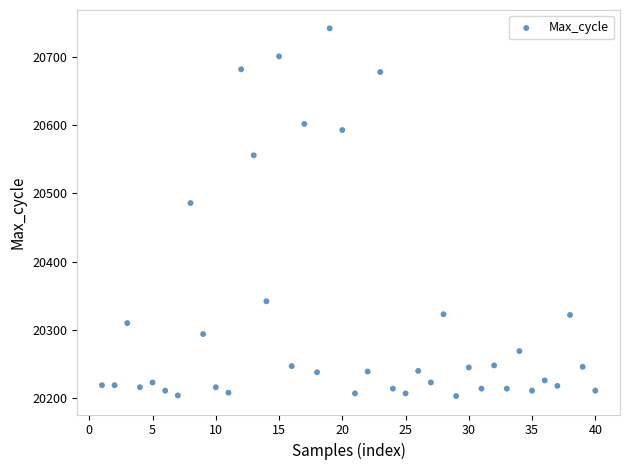

What Y value in the scatter plot is closest to 20472?

20486